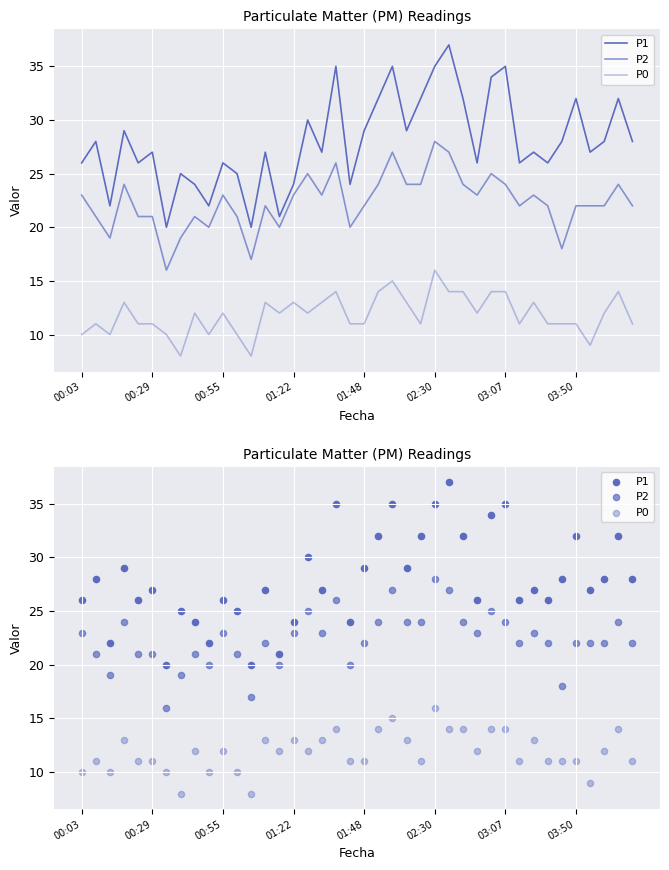

Which series reaches the maximum Y coordinate?

P1